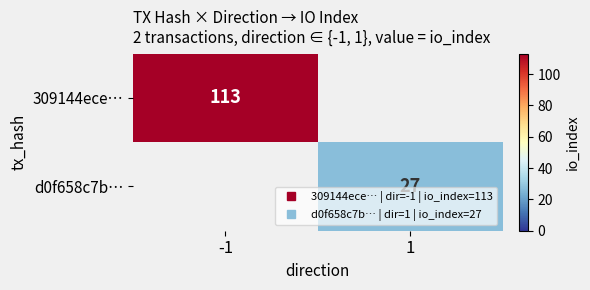

The value of 309144ece… at -1 is 113.0. True or false?

True